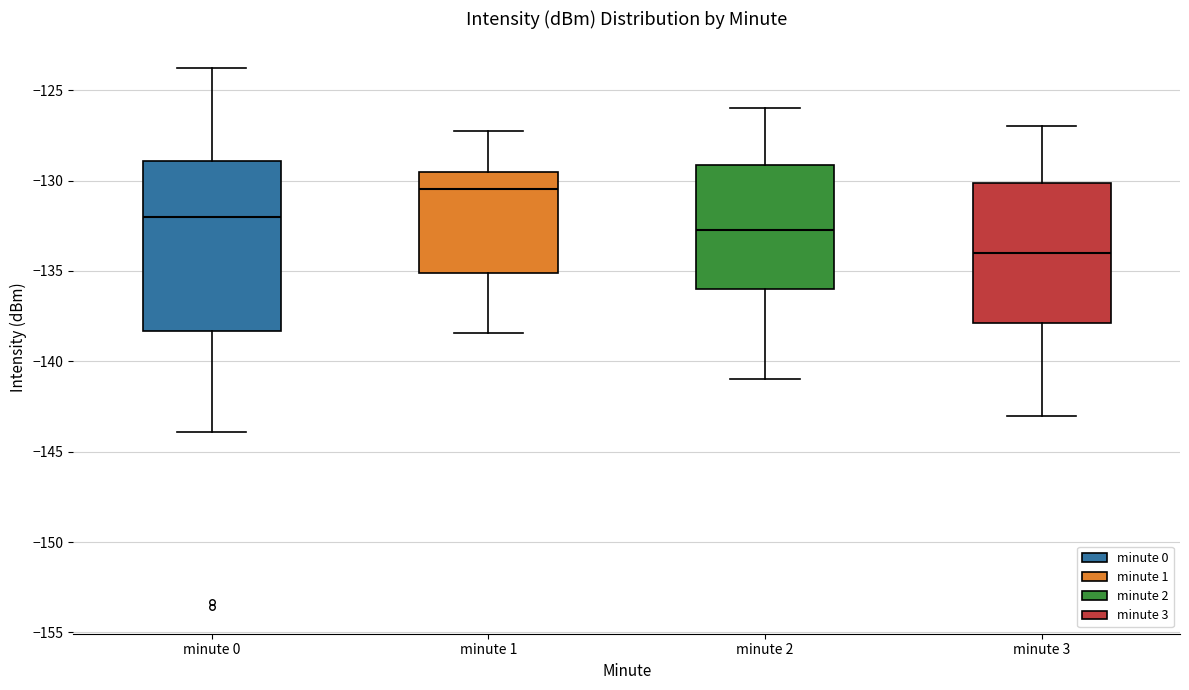

Which box is the tallest, from its lower edge to its upper edge?

minute 0